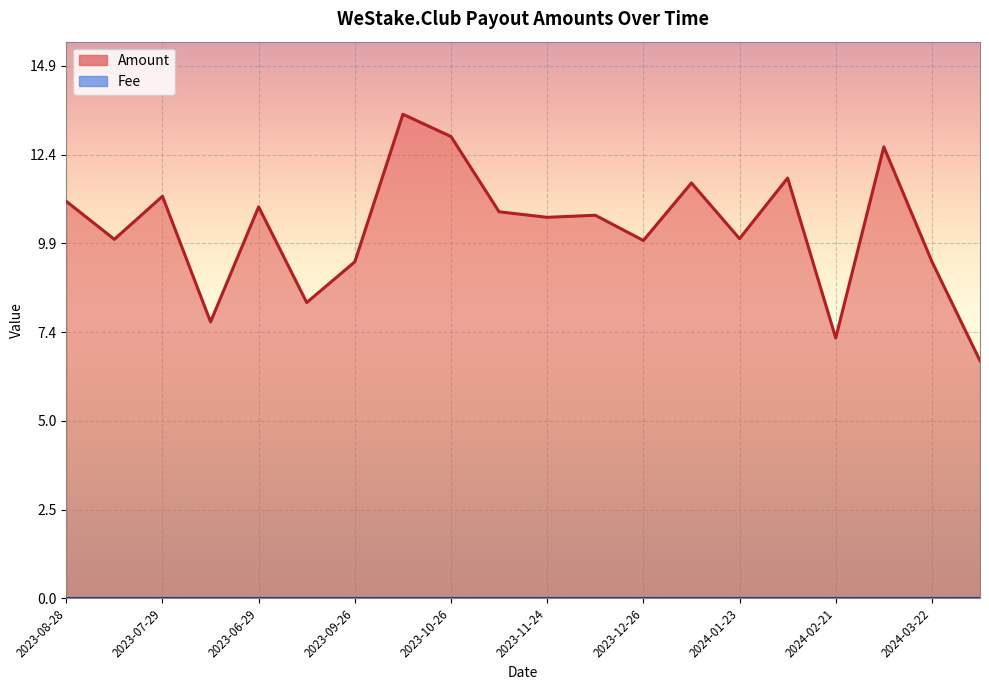

Reading left to right, list all the values displayed in this chart.

2023-08-28=11.1	2023-08-12=10.0	2023-07-29=11.2	2023-07-14=7.7	2023-06-29=10.9	2023-09-11=8.3	2023-09-26=9.4	2023-10-11=13.5	2023-10-26=12.9	2023-11-10=10.8	2023-11-24=10.7	2023-12-09=10.7	2023-12-26=10.0	2024-01-08=11.6	2024-01-23=10.1	2024-02-09=11.8	2024-02-21=7.3	2024-03-08=12.6	2024-03-22=9.4	2024-04-06=6.6